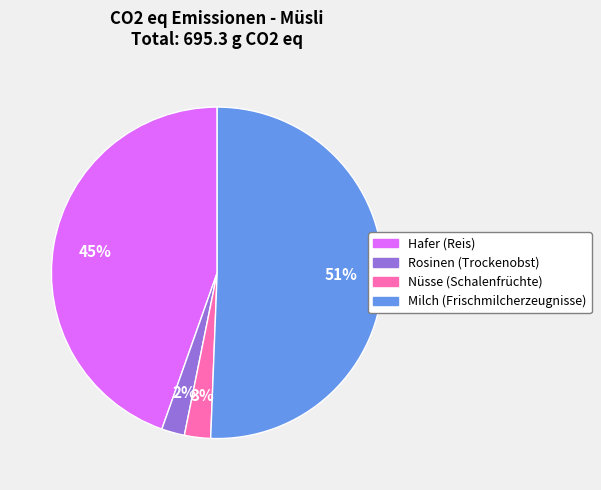

Approximately how many times larger is the value at Milch (Frischmilcherzeugnisse) compared to Hafer (Reis)?

1.1